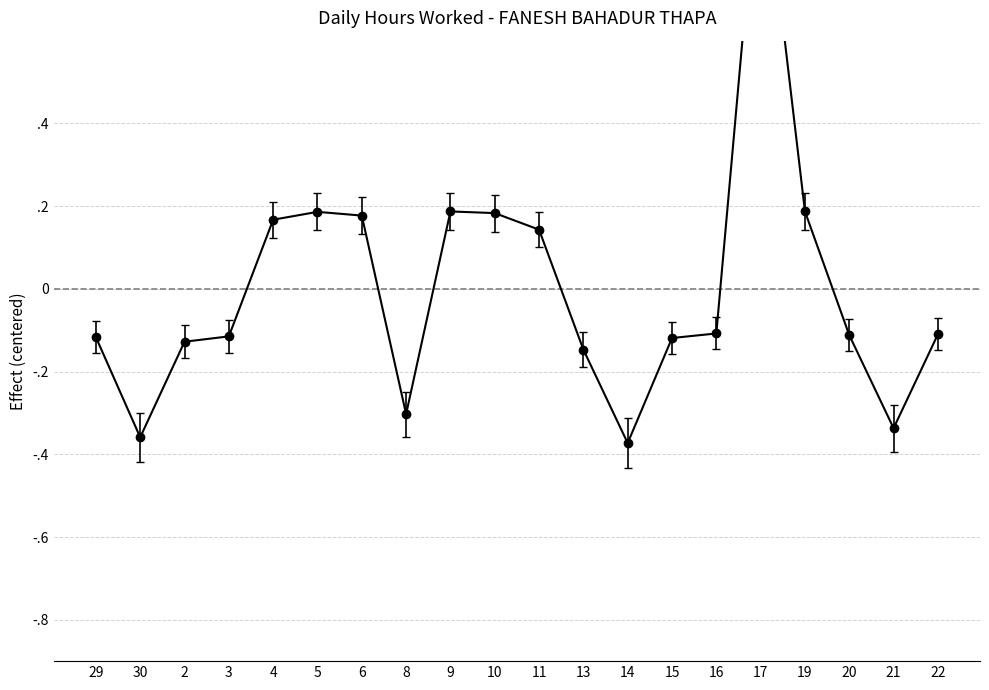

List the labels in order of value, largest first.

17, 9, 19, 5, 10, 6, 4, 11, 16, 22, 20, 3, 29, 15, 2, 13, 8, 21, 30, 14